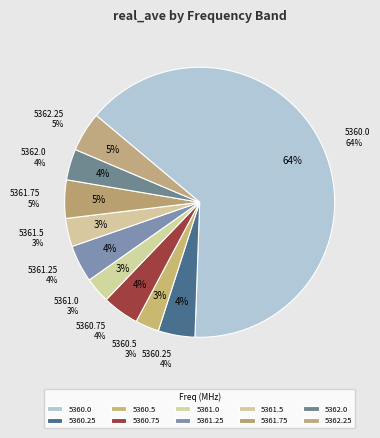

What portion of the pie excludes 5360.75?

95.6%